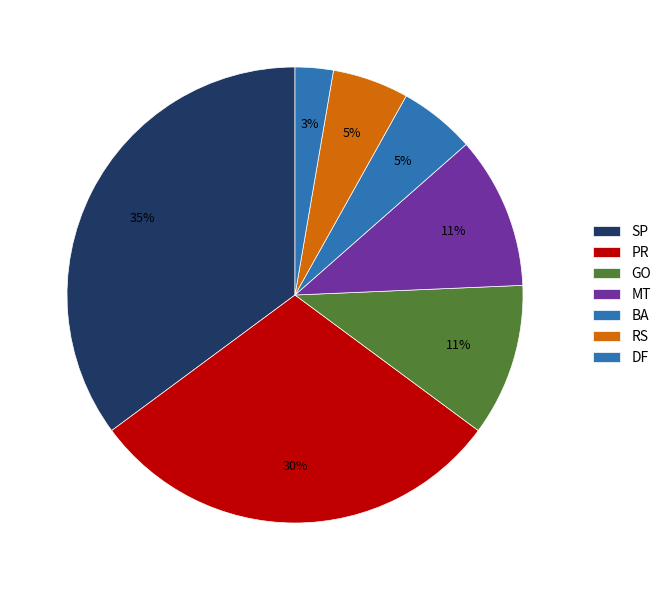

To the nearest percent, what is the average slice percentage?

14%